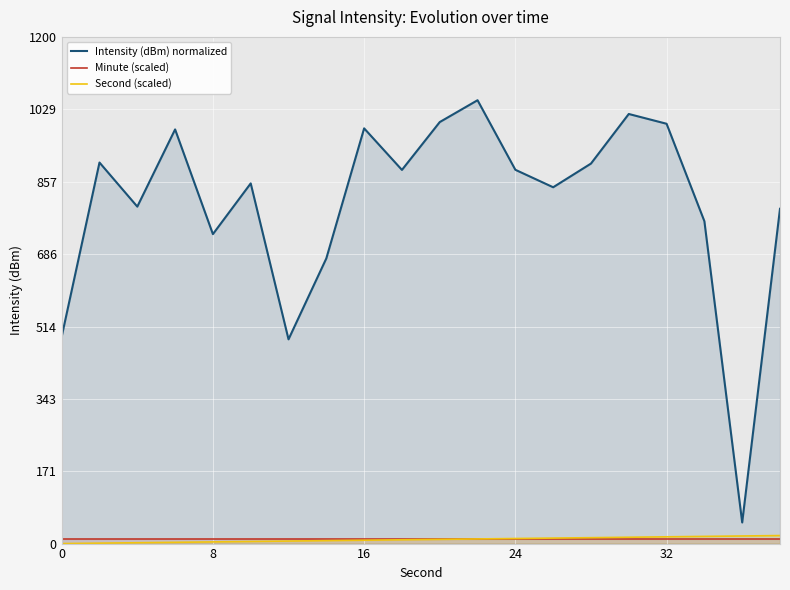

True or false: Intensity (dBm) normalized and Minute (scaled) intersect in this chart.

False